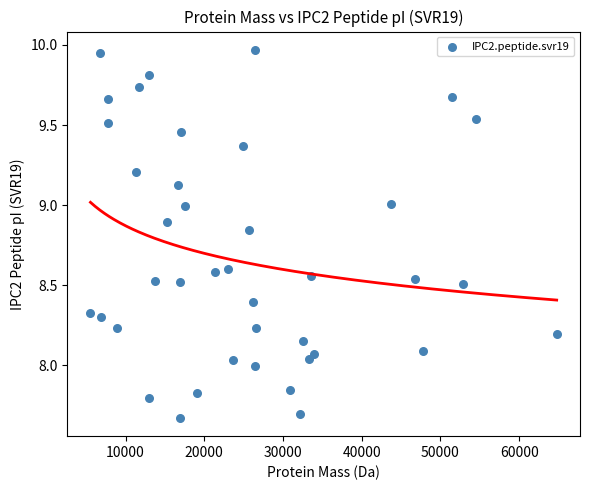

What is the range of Y values (max minus min)?

2.3